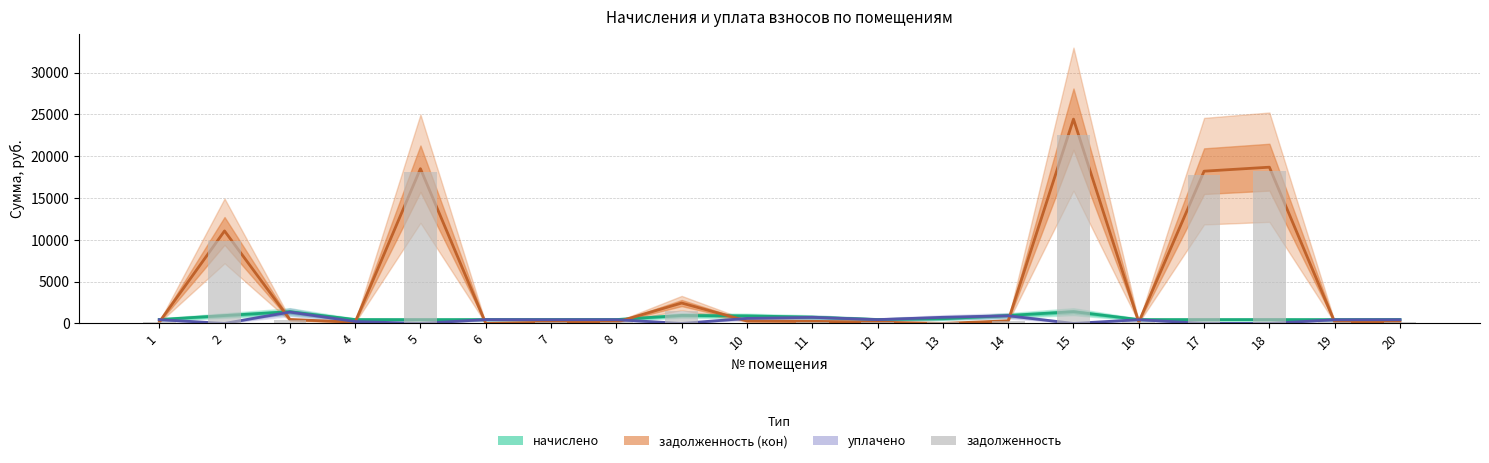

How many values are below 169?

10